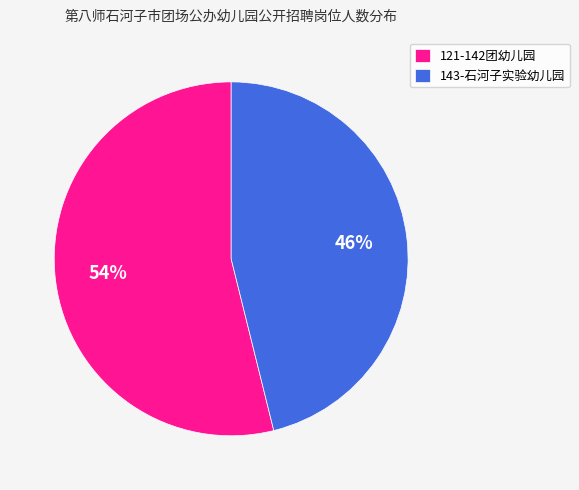

Which slice is the smallest?

143-石河子实验幼儿园